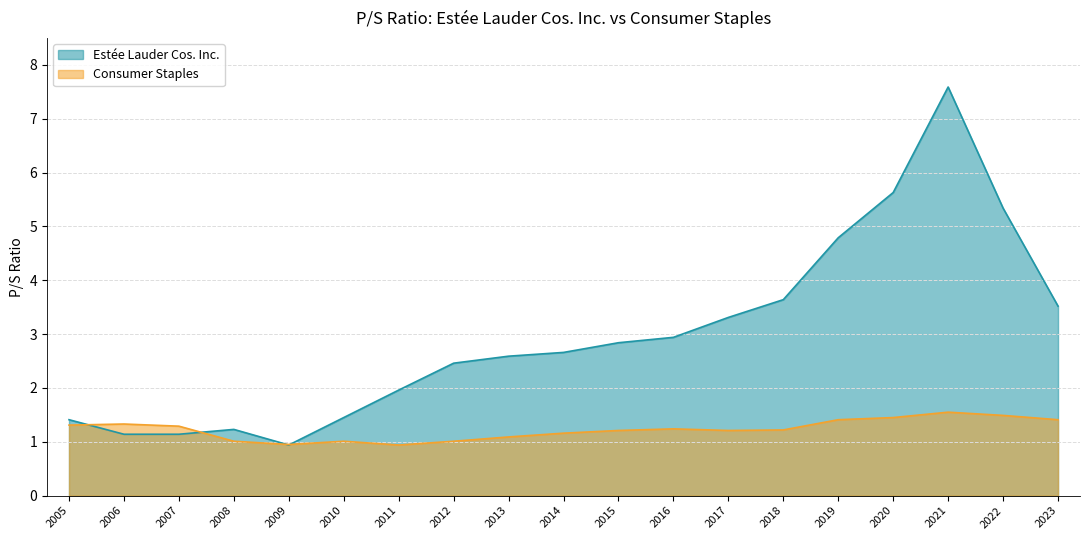

Rank the series by their maximum value, from highest to lowest.

Estée Lauder Cos. Inc., Consumer Staples